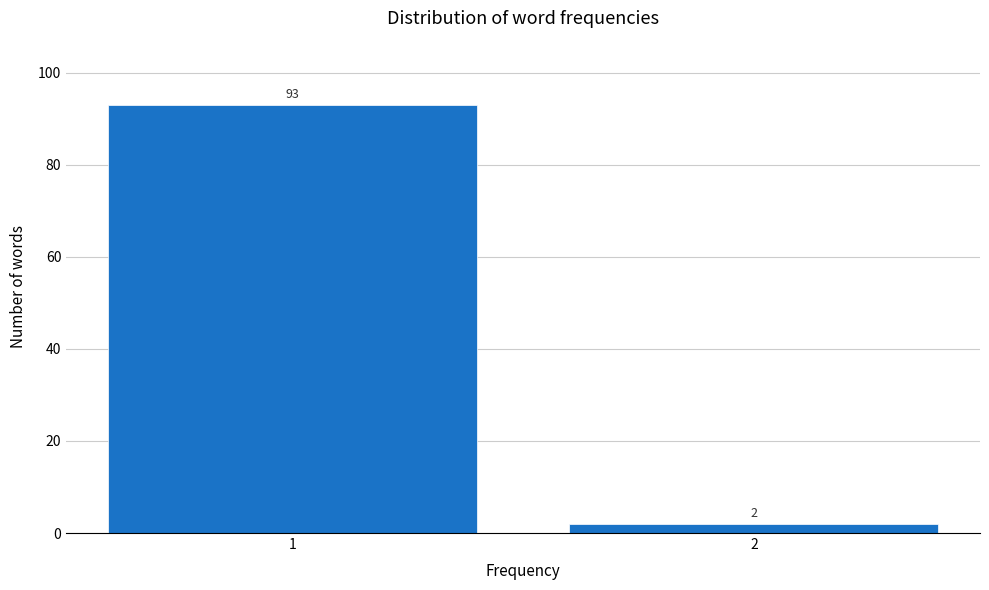

Reading left to right, extract all data points from this chart.

93	2